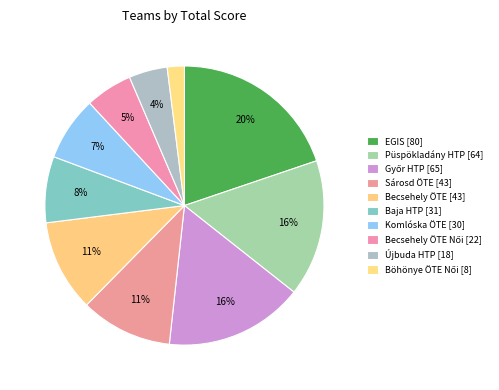

How many slices are in this pie chart?

10